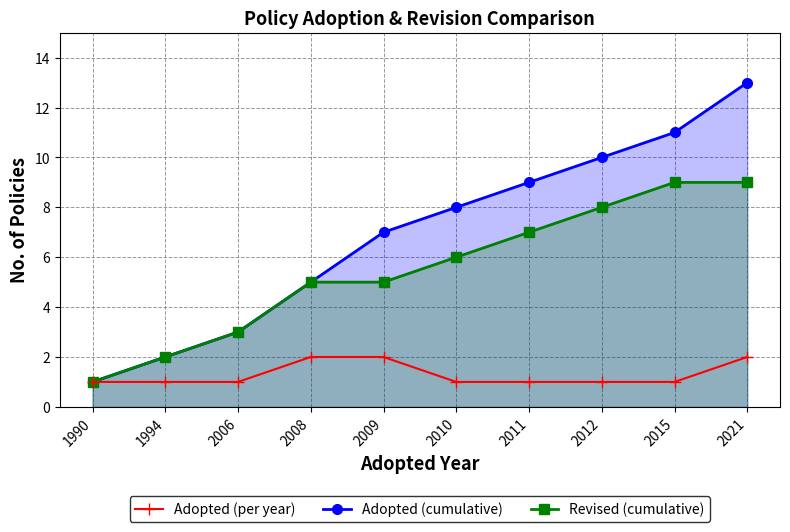

True or false: Adopted (cumulative) has a value of 9 at 2011.

True